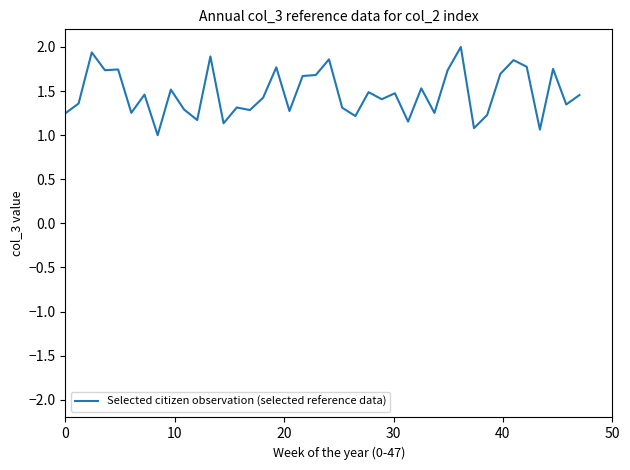

What is the smallest value displayed?

1.0